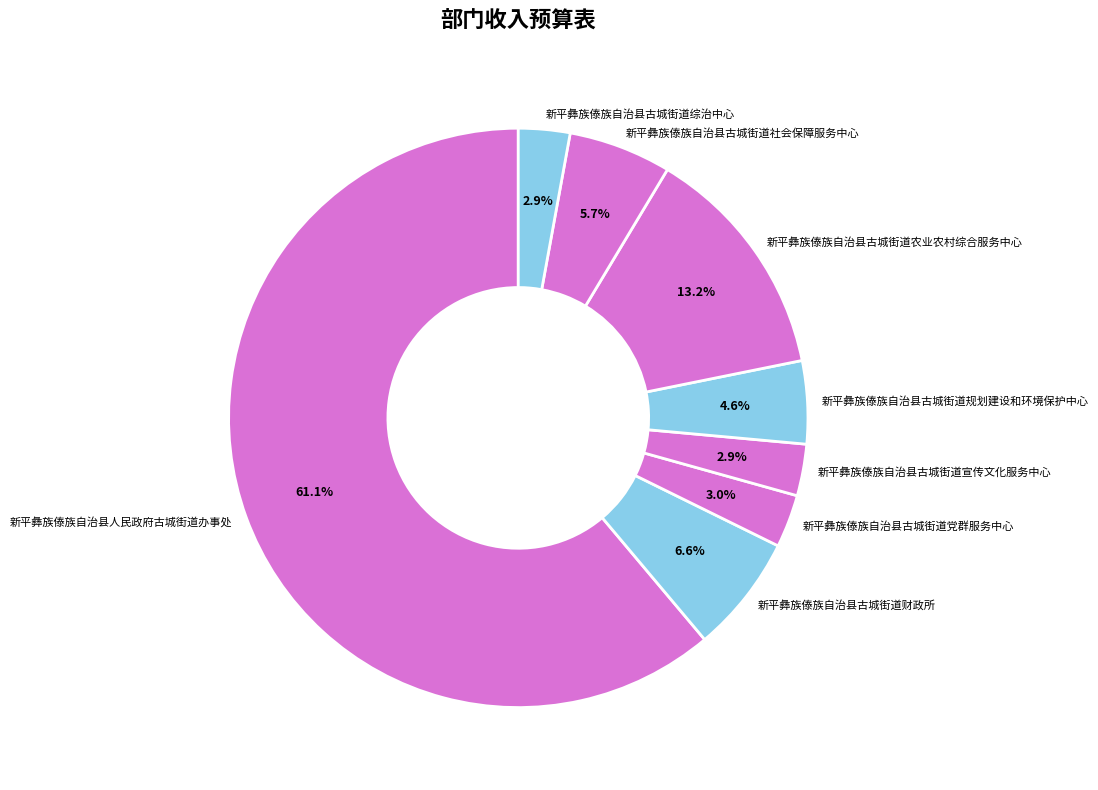

Which category has the biggest portion of the pie?

新平彝族傣族自治县人民政府古城街道办事处